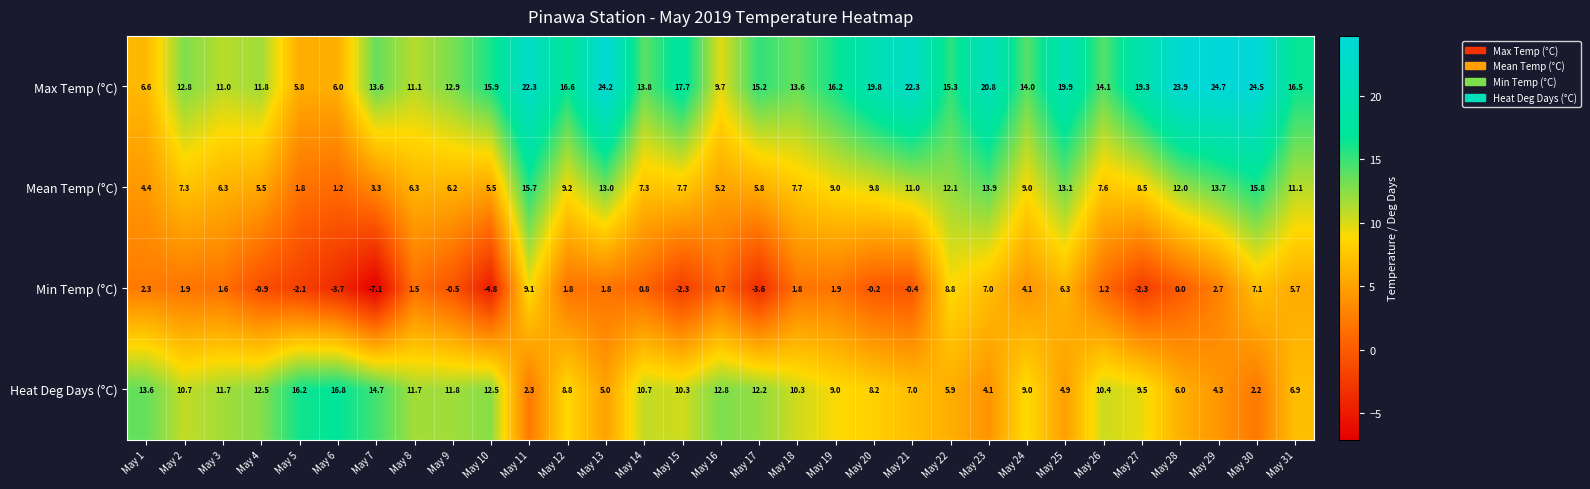

What is the difference between the second highest and minimum values in the Heat Deg Days (°C) series?

14.0